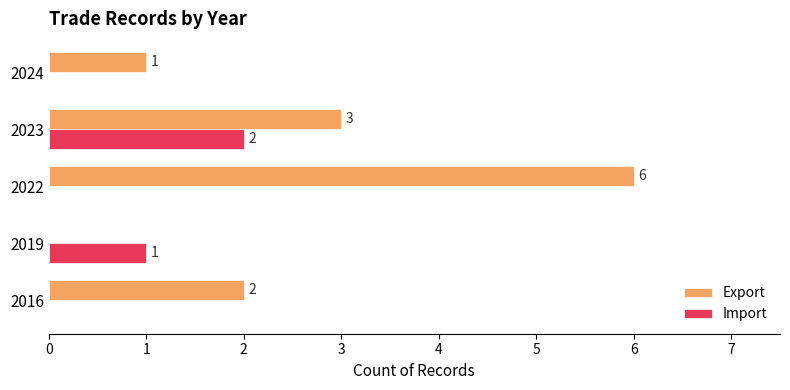

What are all the series names shown in the legend?

Export, Import